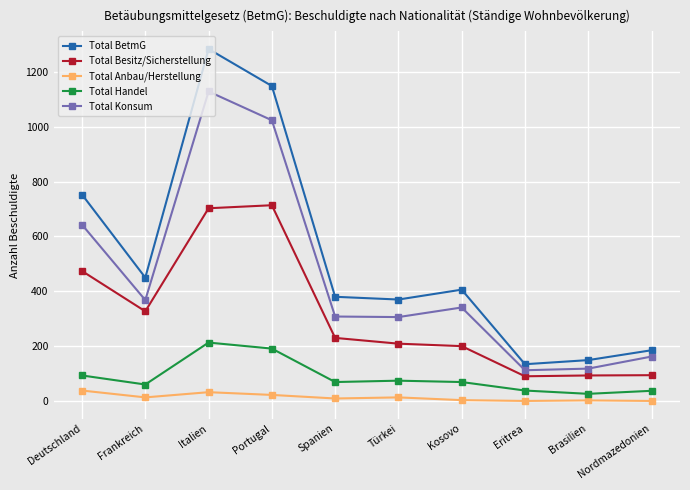

True or false: Total BetmG has more than 1 interior local peaks.

True